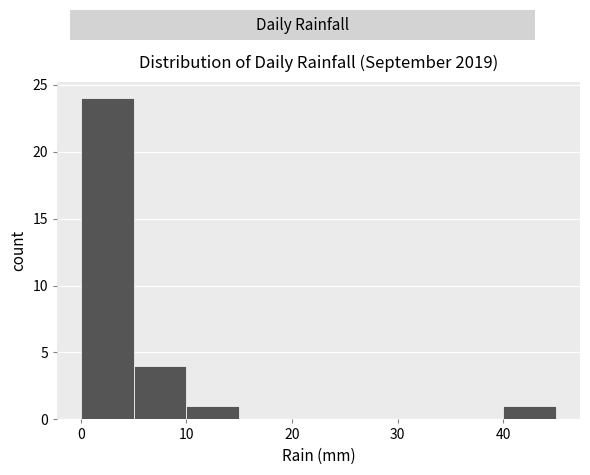

What is the height of the bar covering 0 to 5 on the x-axis? The values are not printed on the chart, so give them approximately, as read against the axis.

24